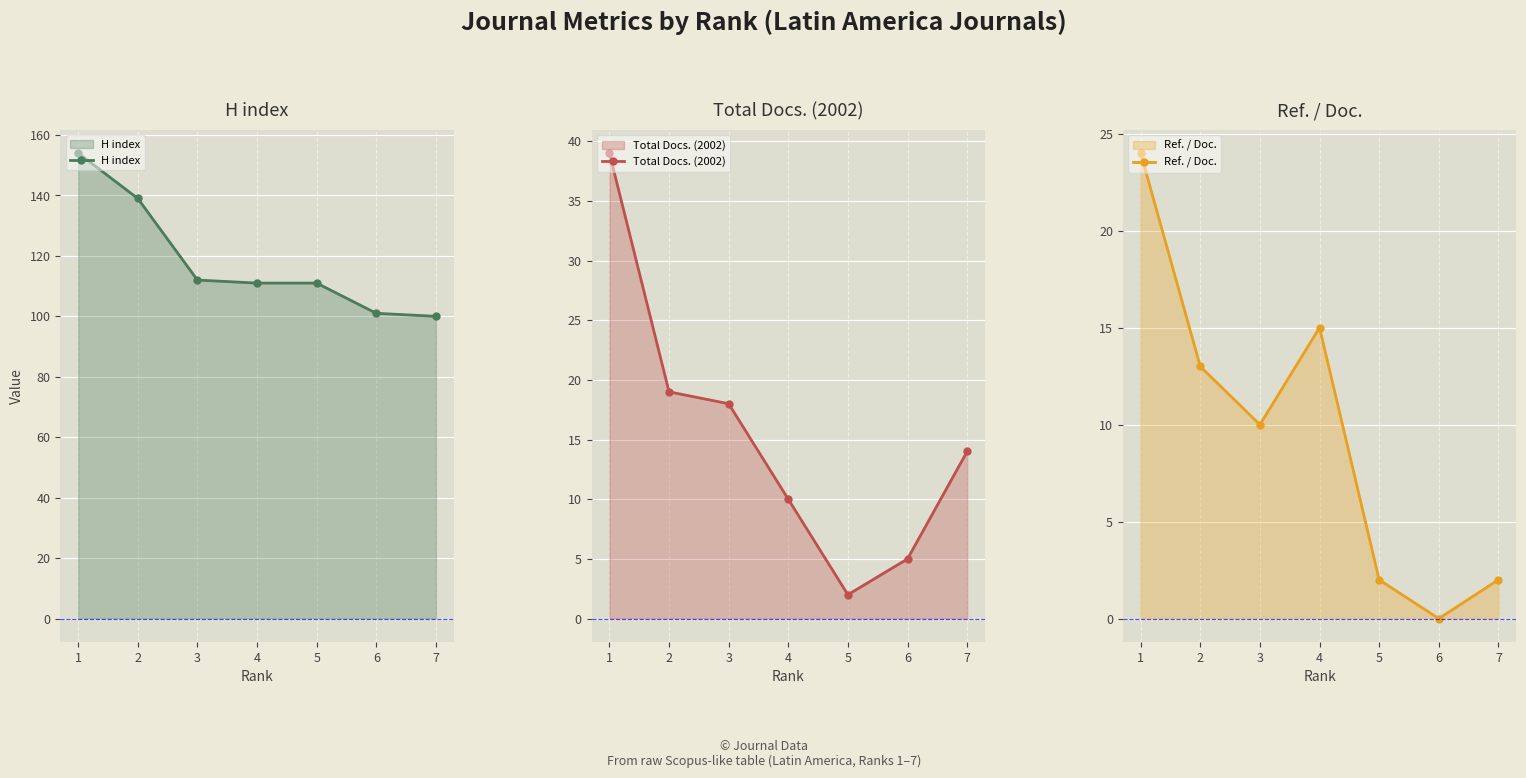

What is the spread (max minus min) of values at 2?

126